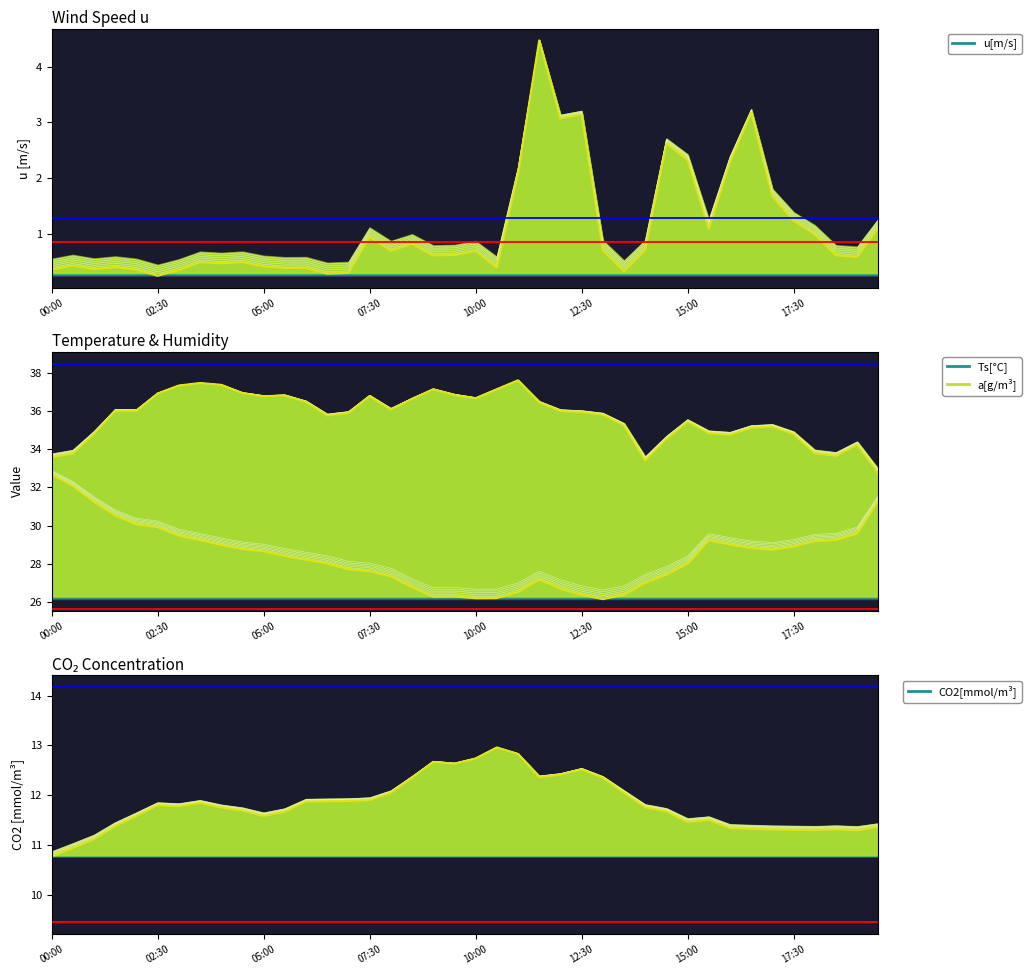

What are all the series names shown in the legend?

u[m/s], Ts[°C], a[g/m³], CO2[mmol/m³]